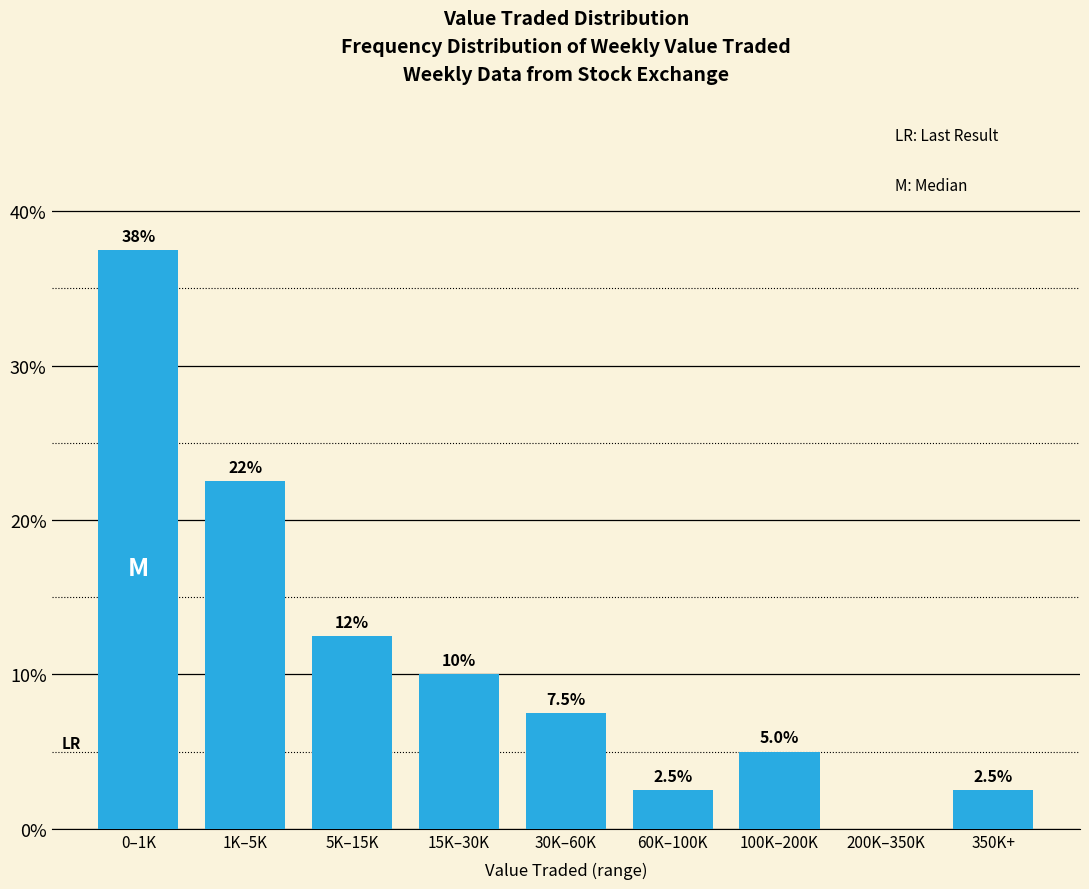

Reading left to right, extract all data points from this chart.

0–1K=37.5	1K–5K=22.5	5K–15K=12.5	15K–30K=10.0	30K–60K=7.5	60K–100K=2.5	100K–200K=5.0	200K–350K=0.0	350K+=2.5